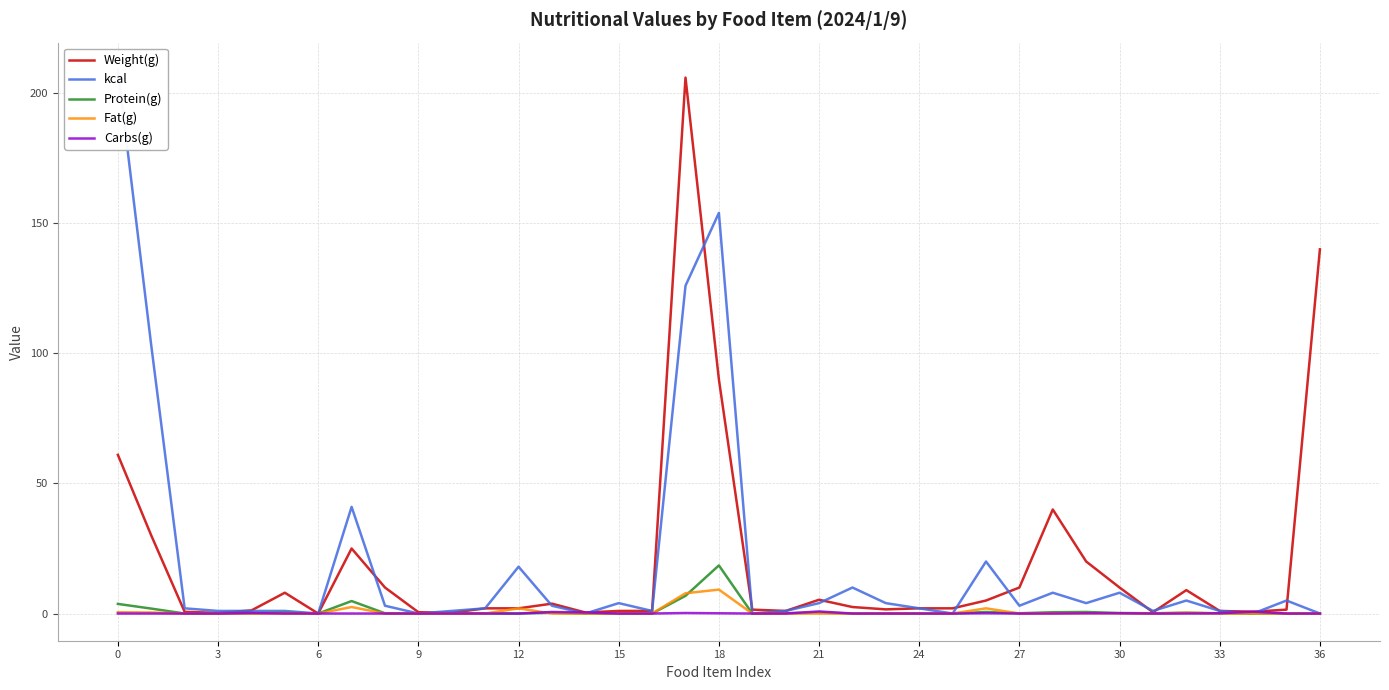

True or false: Protein(g) and Carbs(g) intersect in this chart.

True